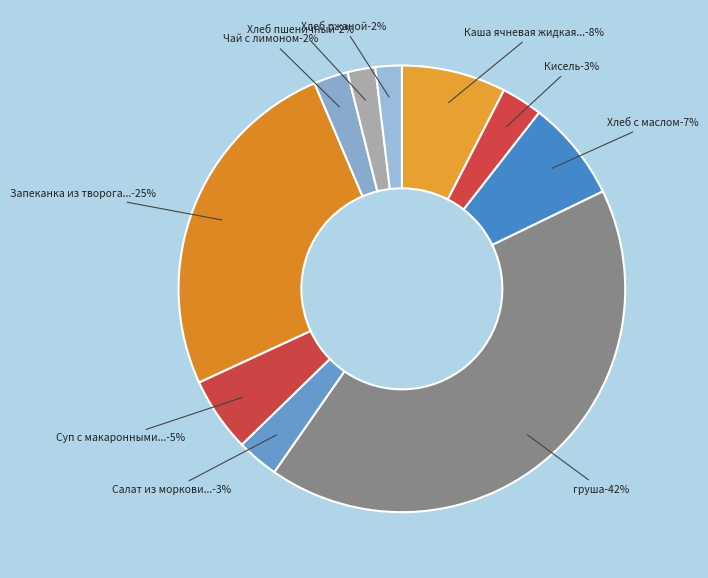

Is the sum of Кисель and Хлеб с маслом greater than half?

No